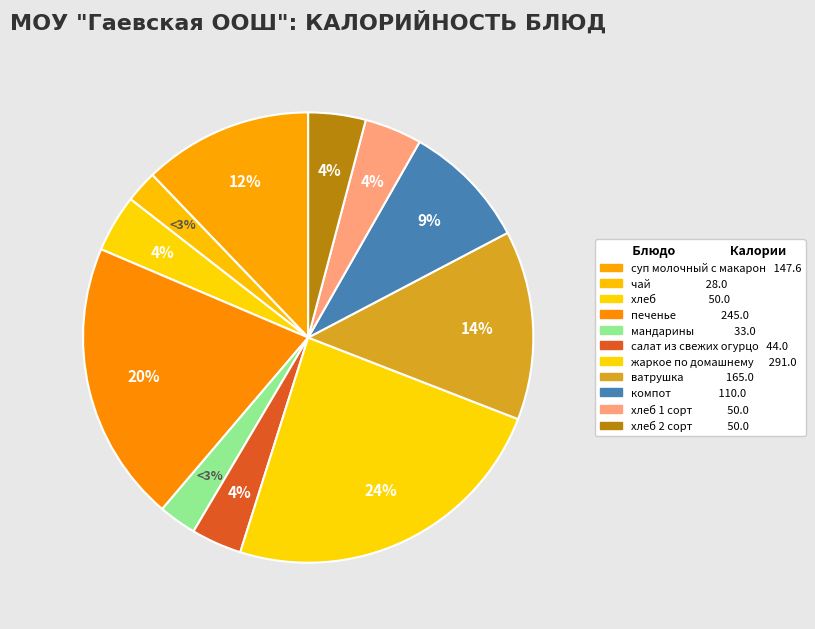

Combined, what portion of the pie is жаркое по домашнему and салат из свежих огурцов?

27.6%